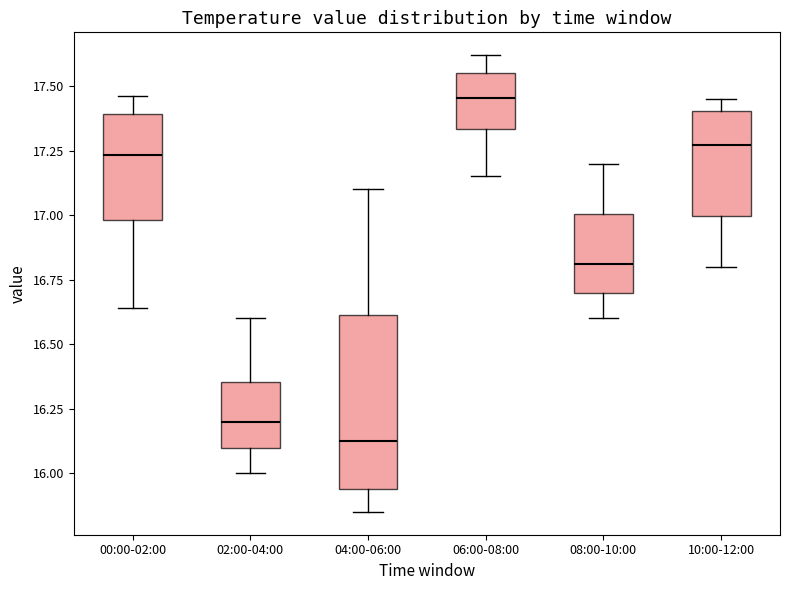

Which box's median line is the lowest?

04:00-06:00